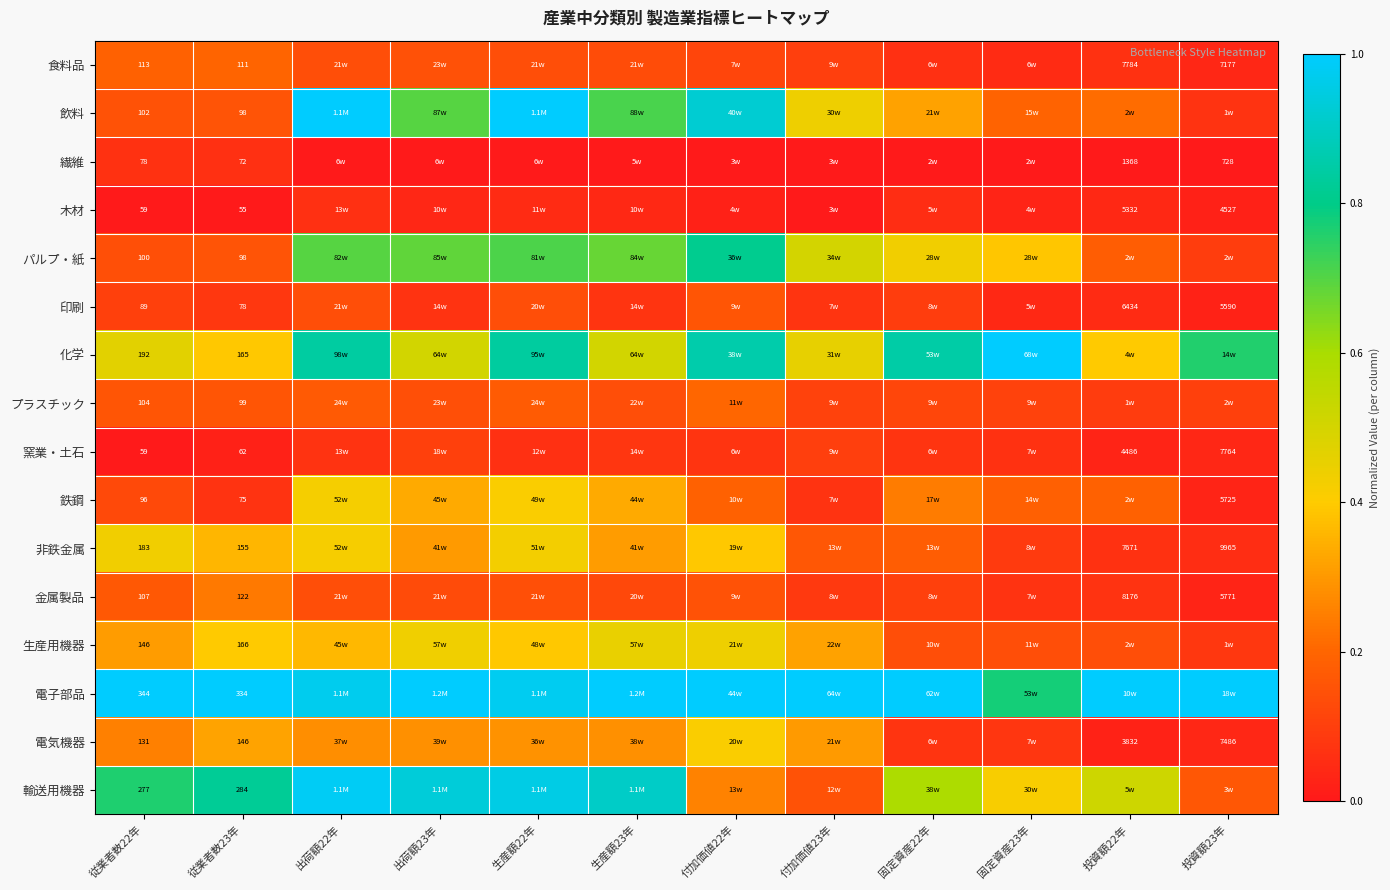

Between 従業者数22年 and 付加価値22年, which is larger?

従業者数22年